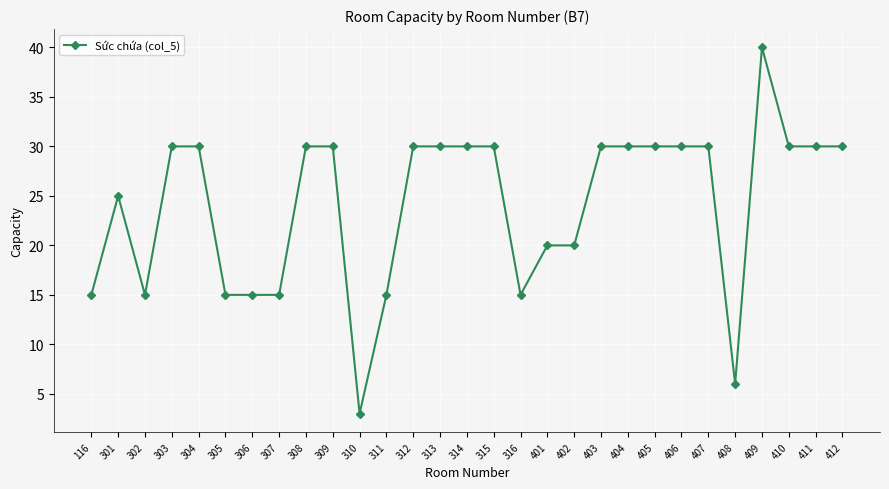

What is the average value?

24